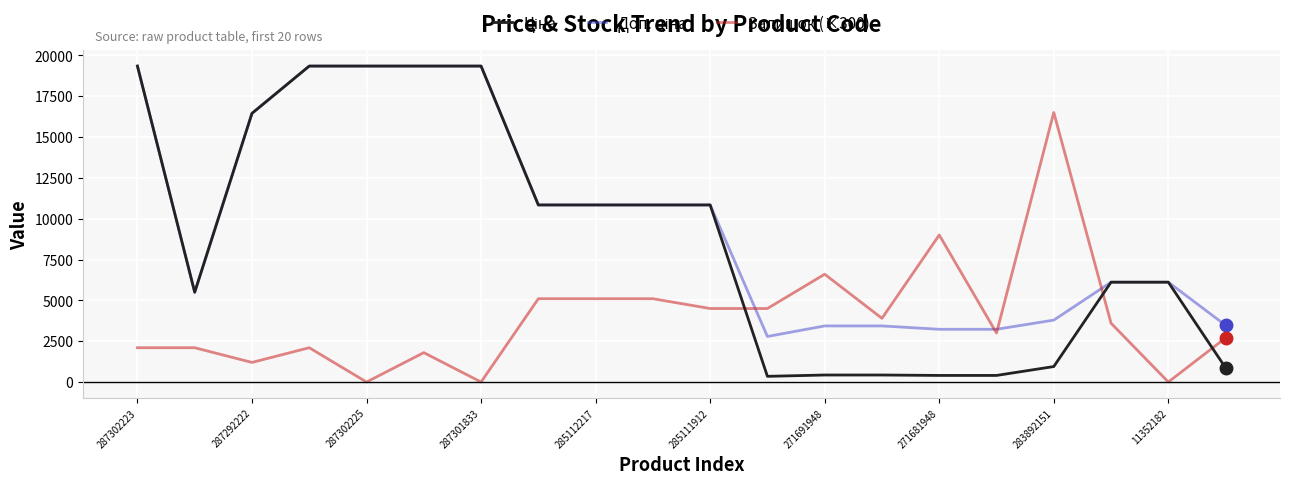

Does the chart have visible grid lines?

Yes